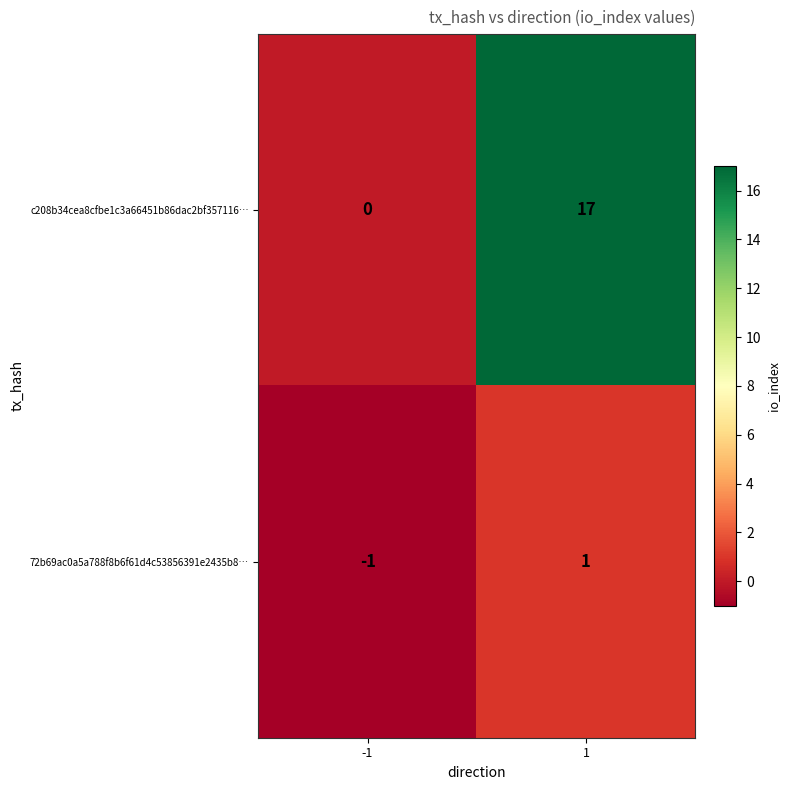

What is the sum of the c208b34cea8cfbe1c3a66451b86dac2bf357116… values at -1 and 1?

17